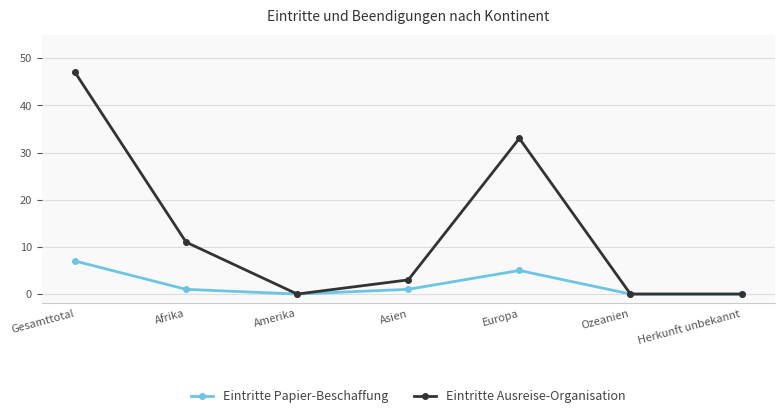

At which label does Eintritte Papier-Beschaffung reach its peak?

Gesamttotal